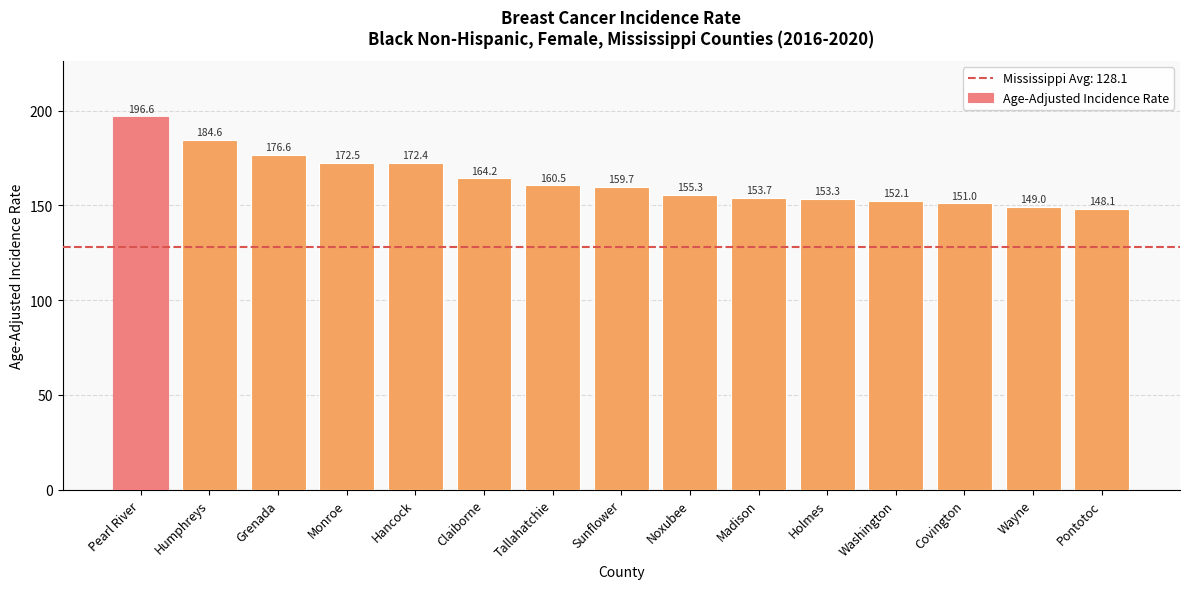

What is the label of the 13th bar from the right?

Grenada